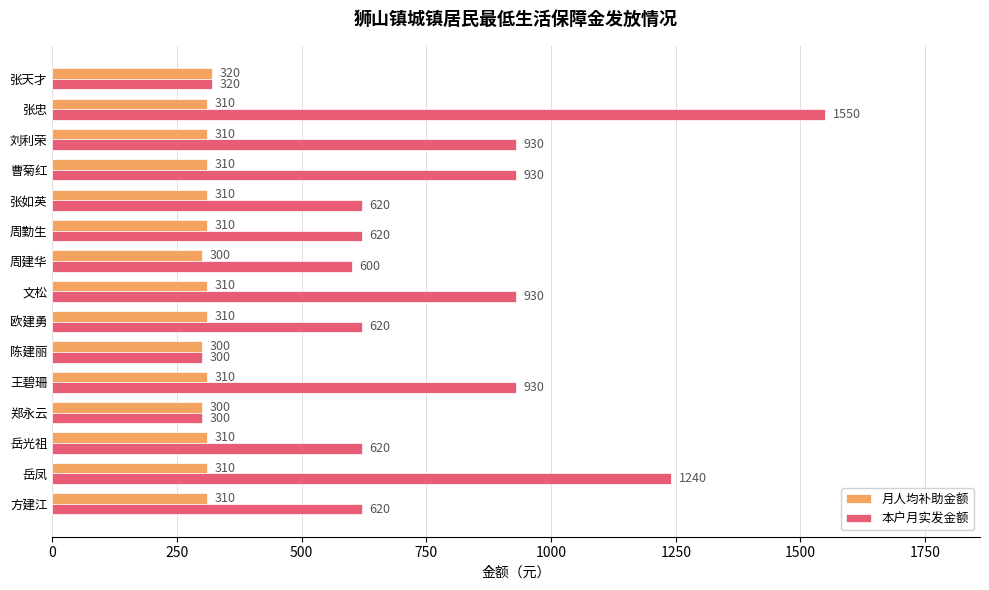

What is the maximum value for 月人均补助金额?

320